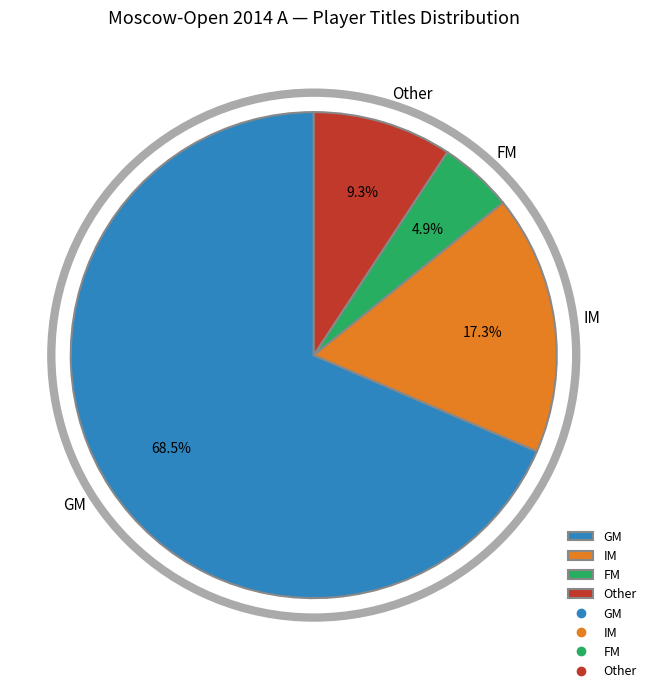

What percentage is the IM slice, to the nearest percent?

17%